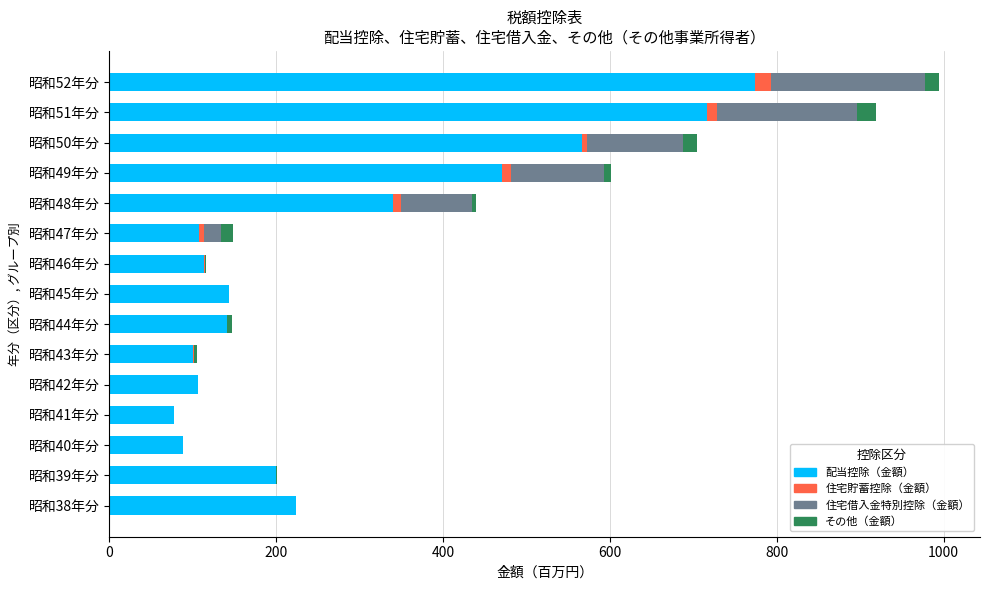

What is the total value across all series at 昭和42年分?

106